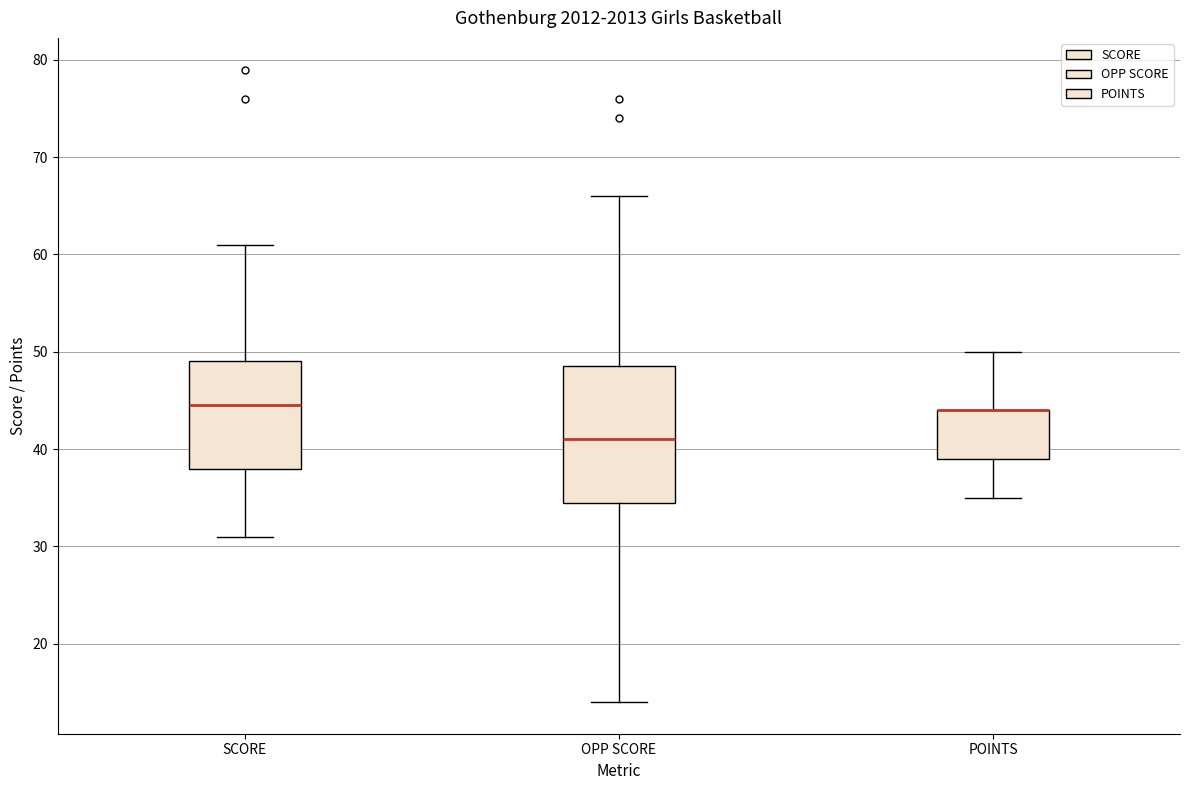

Reading left to right, transcribe this box plot: for each box, give where its median line is, the range the box spans, and where its two whiskers end, as read against the y-axis. The values are not printed on the chart, so give them approximately, as read against the axis.

SCORE: median 45, box 38 to 49, whiskers 31 to 61
OPP SCORE: median 41, box 35 to 49, whiskers 14 to 66
POINTS: median 44 (drawn on the box's upper edge), box 39 to 44, whiskers 35 to 50